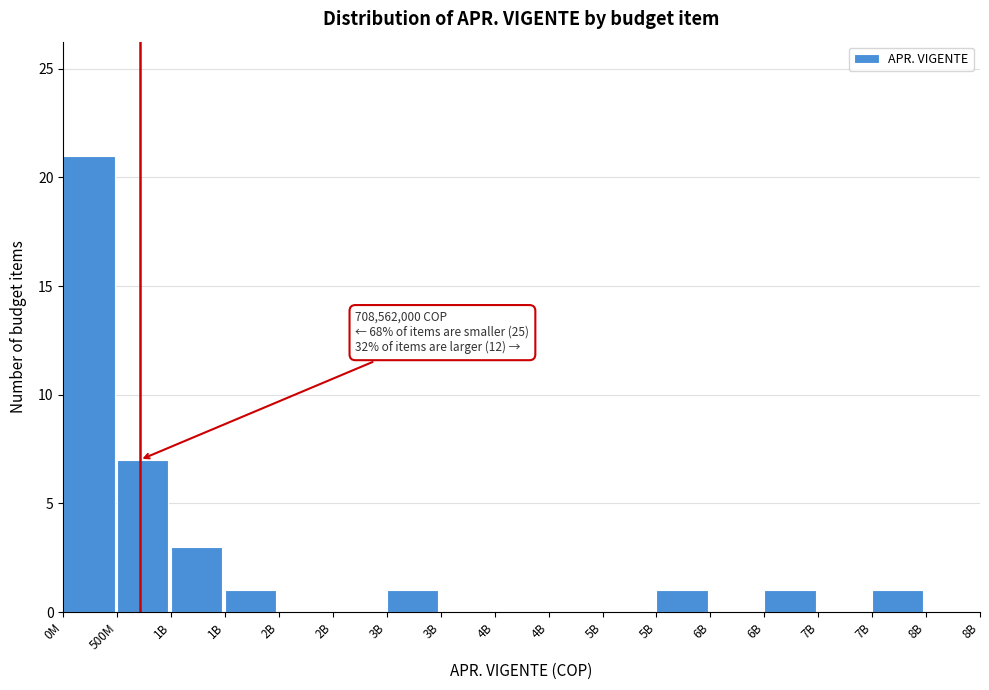

How many categories are shown in the chart?

17